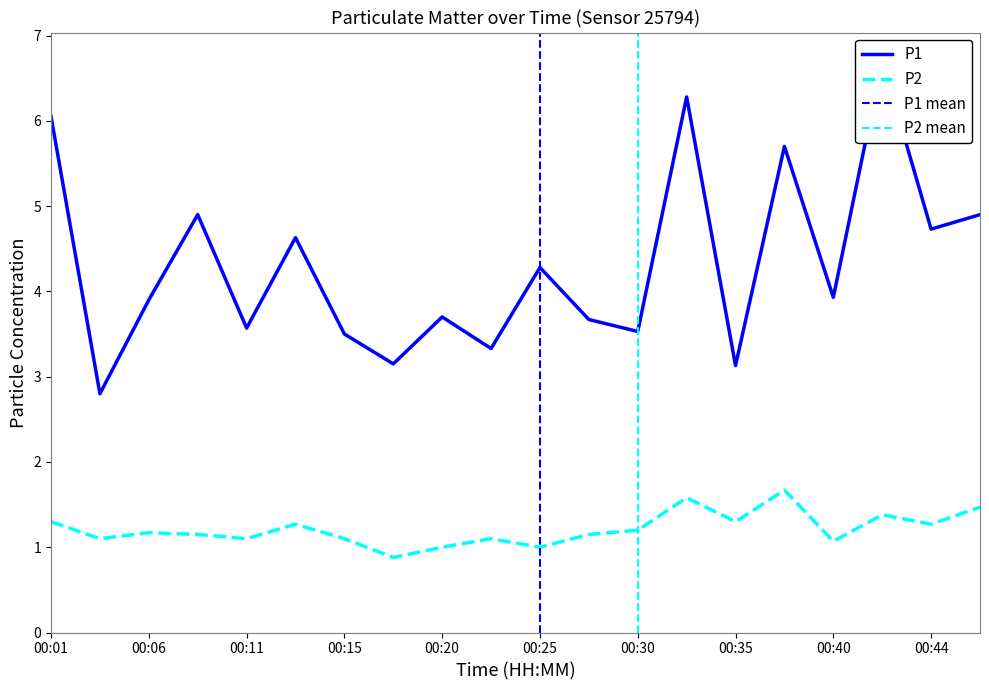

Which series has the largest total across all categories?

P1